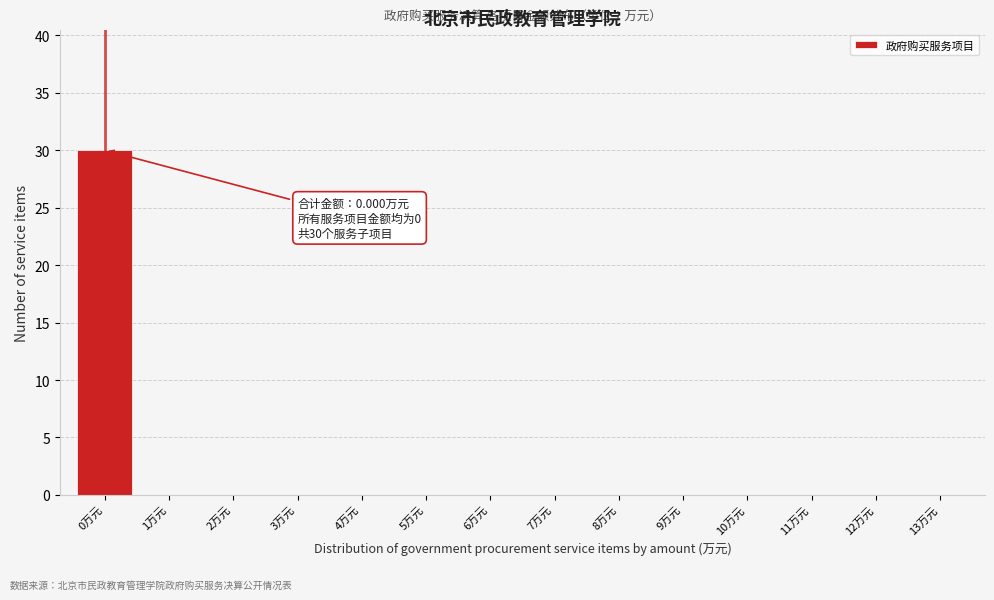

Reading left to right, transcribe all the data shown in this chart.

0万元=30	1万元=0	2万元=0	3万元=0	4万元=0	5万元=0	6万元=0	7万元=0	8万元=0	9万元=0	10万元=0	11万元=0	12万元=0	13万元=0